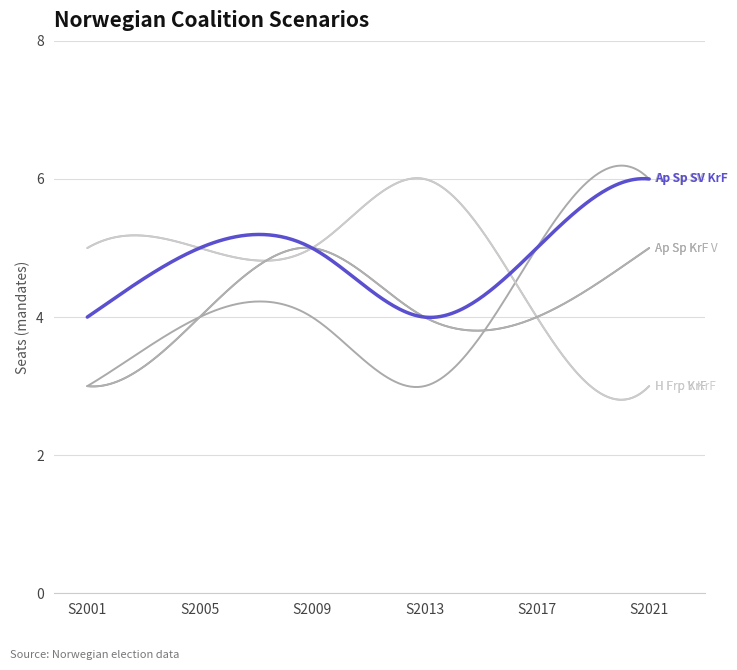

Reading left to right, transcribe all the data shown in this chart.

Ap Sp SV: S2001=3	S2005=4	S2009=4	S2013=3	S2017=5	S2021=6
Ap Sp SV KrF: S2001=4	S2005=5	S2009=5	S2013=4	S2017=5	S2021=6
H Frp KrF: S2001=5	S2005=5	S2009=5	S2013=6	S2017=4	S2021=3
H Frp V KrF: S2001=5	S2005=5	S2009=5	S2013=6	S2017=4	S2021=3
Ap Sp KrF: S2001=3	S2005=4	S2009=5	S2013=4	S2017=4	S2021=5
Ap Sp KrF V: S2001=3	S2005=4	S2009=5	S2013=4	S2017=4	S2021=5